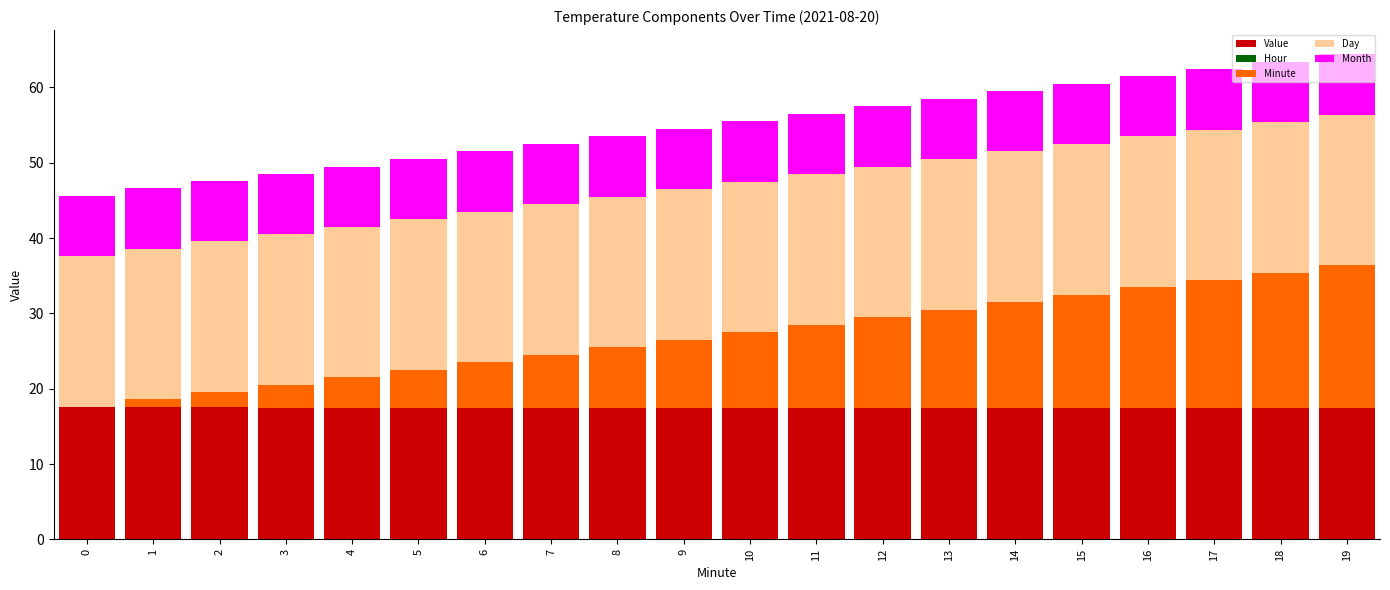

What is the highest value of the Value series?

17.6